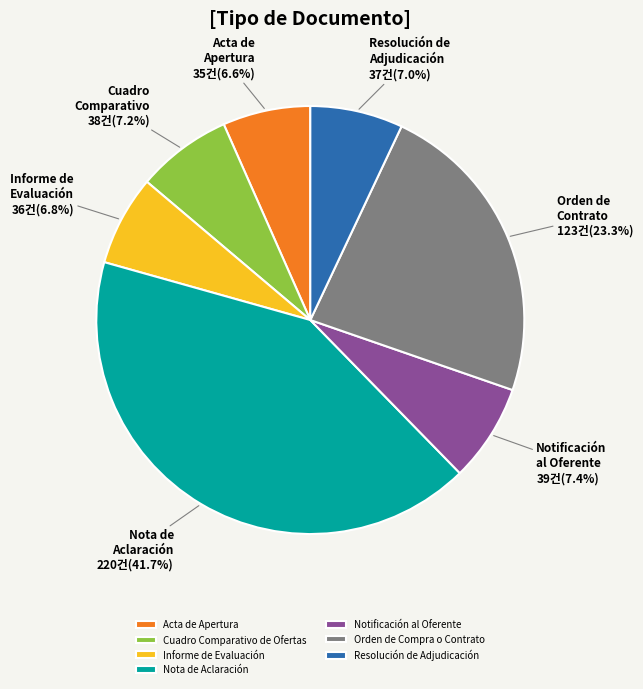

Is it true that Acta de Apertura is 7% of the pie?

True